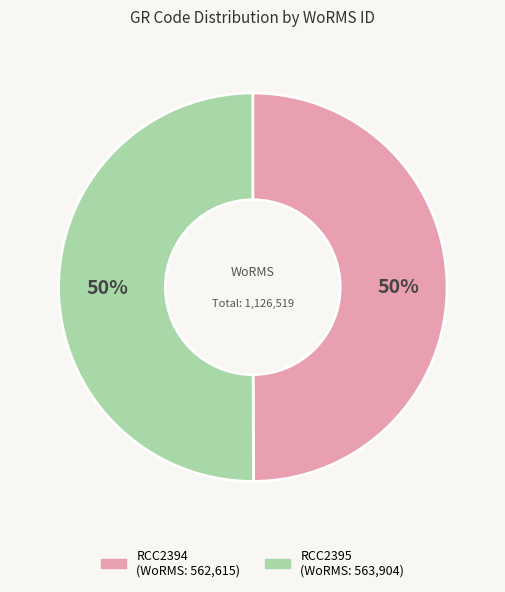

The RCC2395 slice represents 50% of the pie. True or false?

True